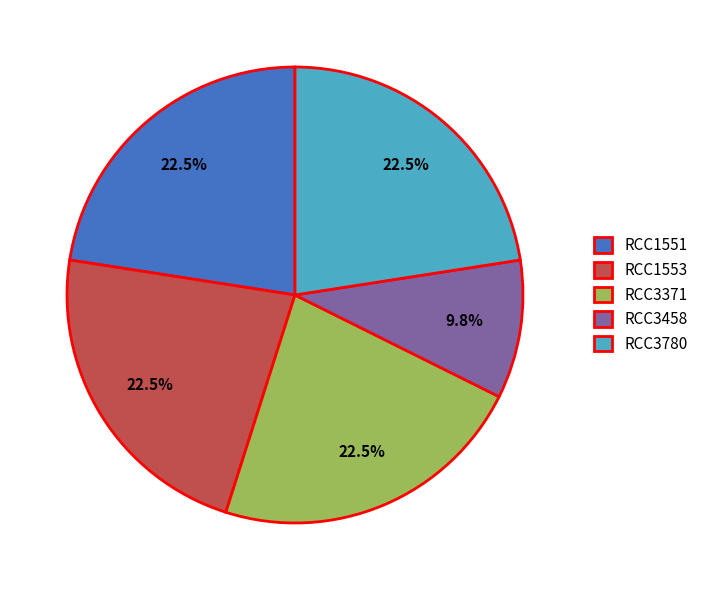

How many slices are in this pie chart?

5